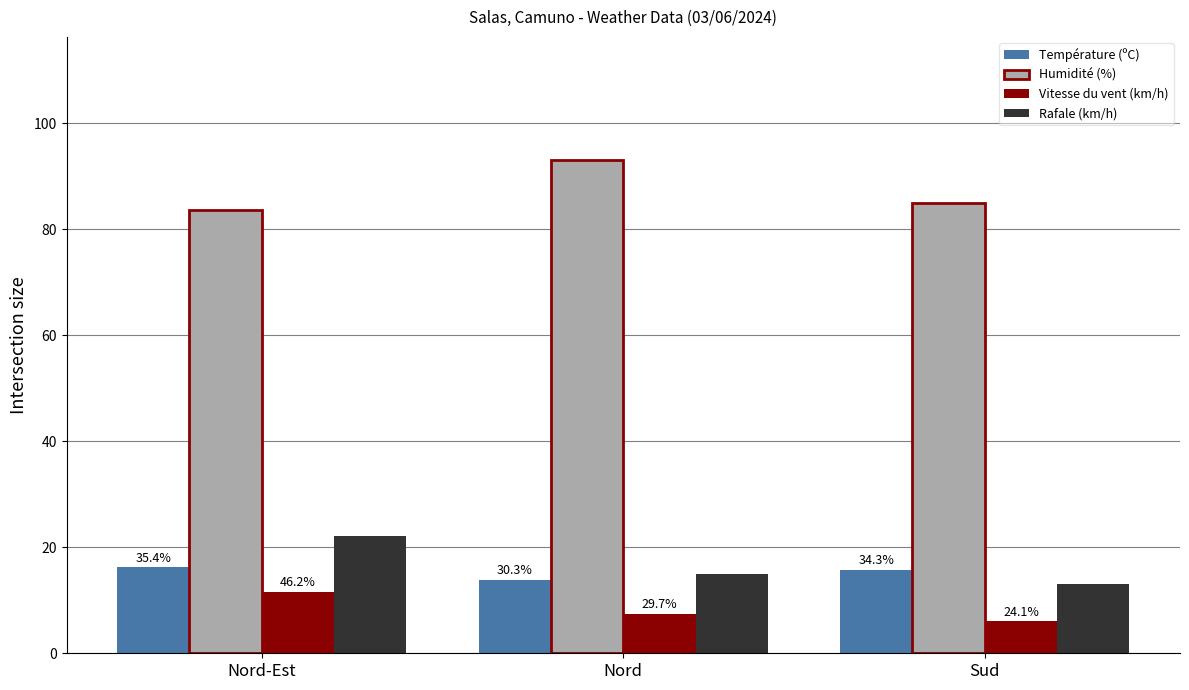

The Vitesse du vent (km/h) series shows 10.8 at Nord. True or false?

False